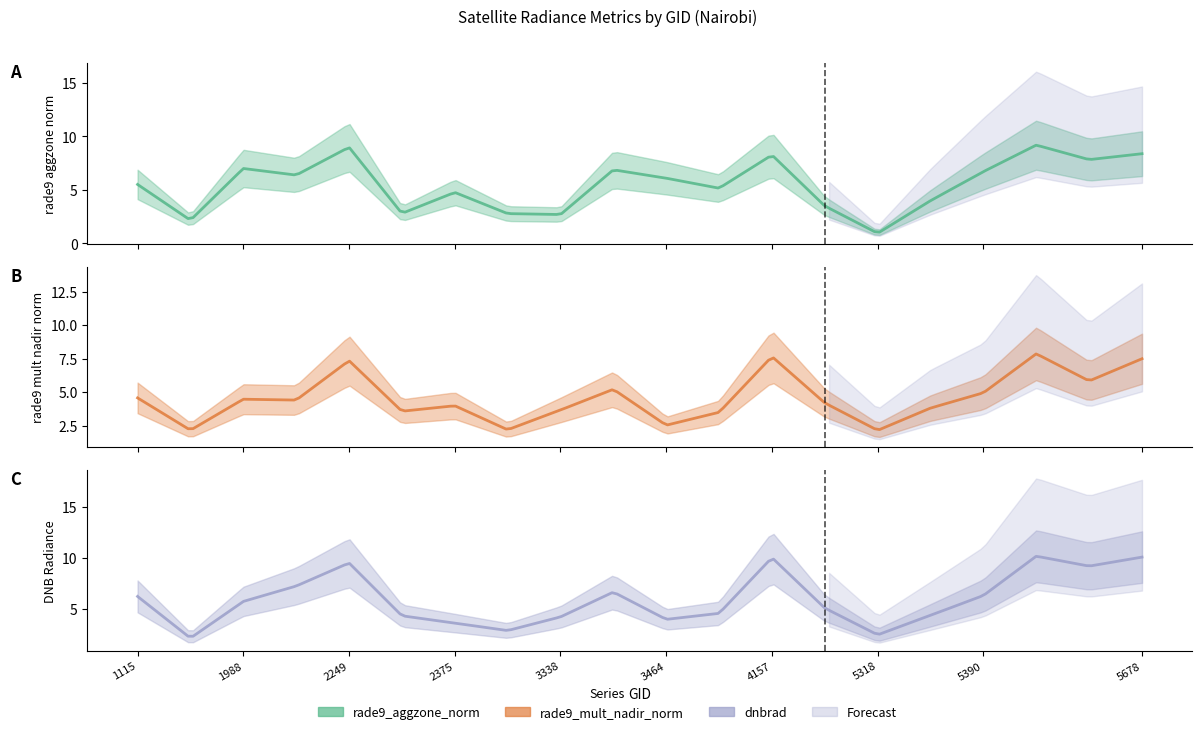

What are all the series names shown in the legend?

rade9_aggzone_norm, rade9_mult_nadir_norm, dnbrad